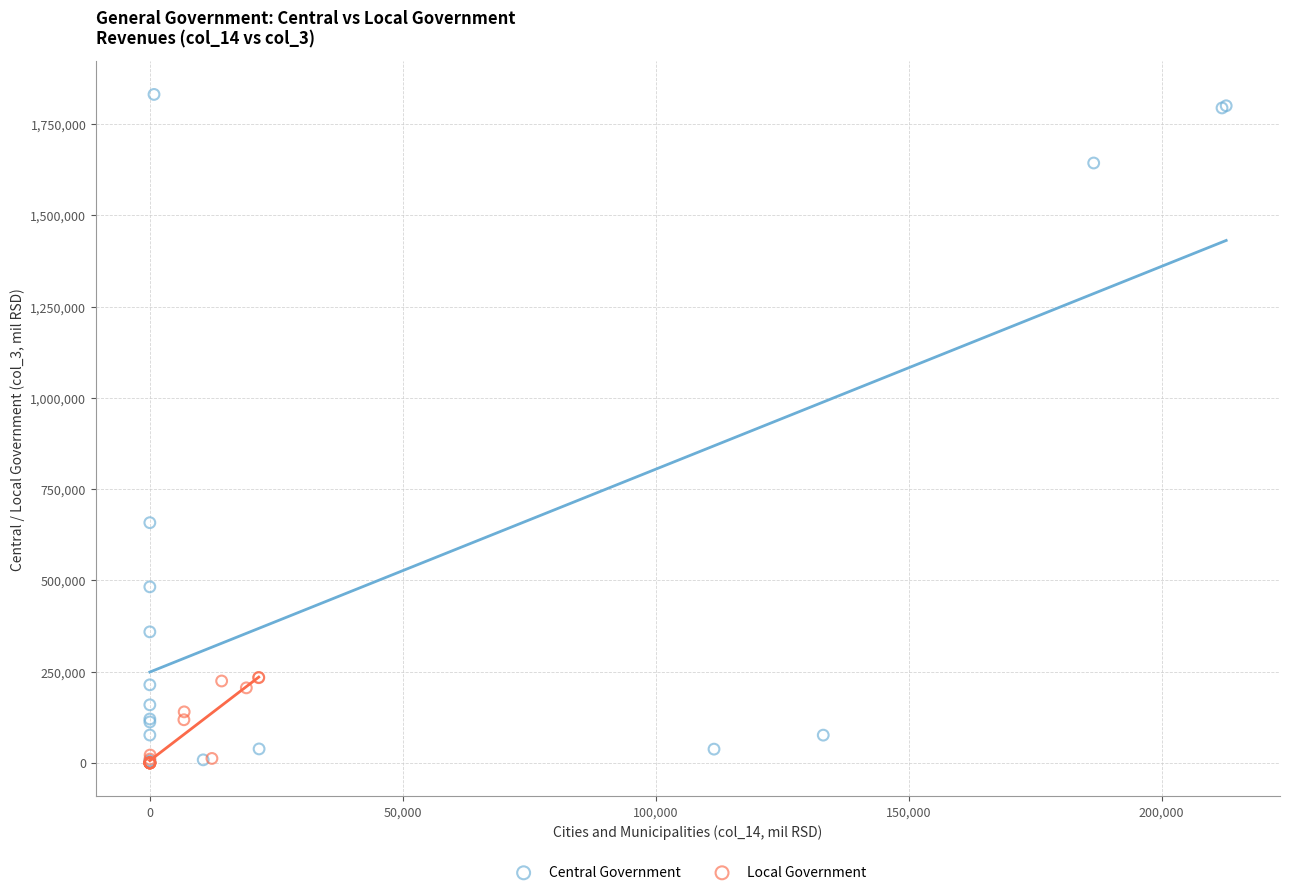

Which series reaches the maximum Y coordinate?

Central Government